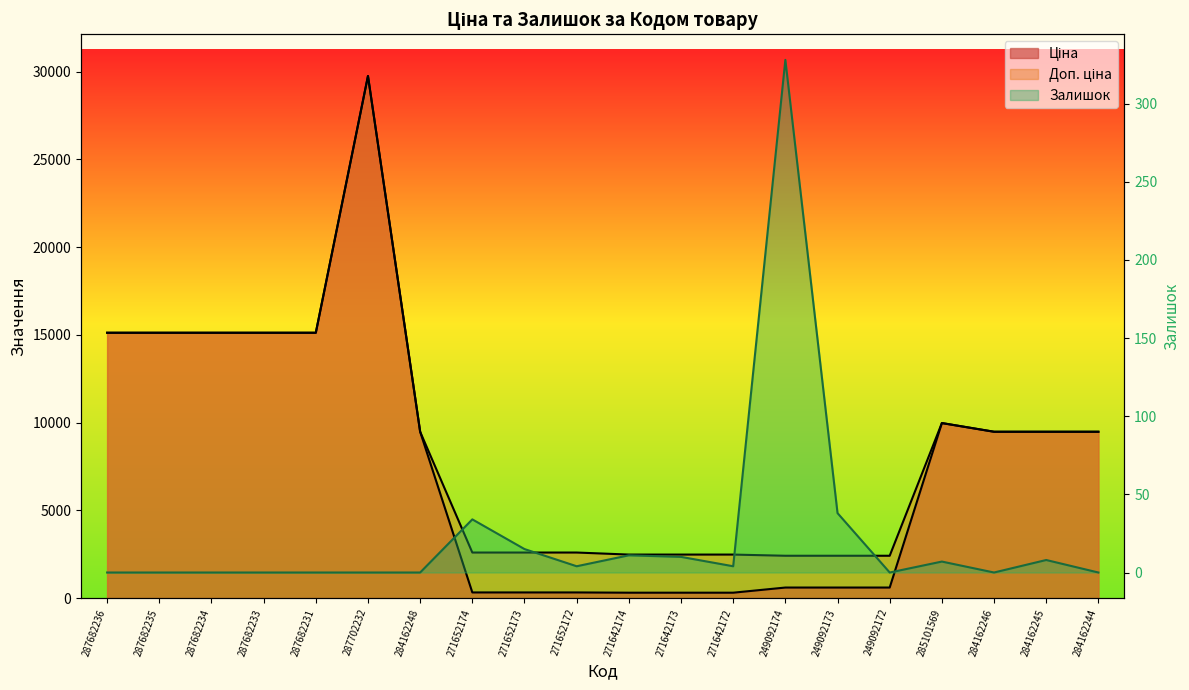

What is the value of the Доп. ціна point at the 5th from the left?

15120.0